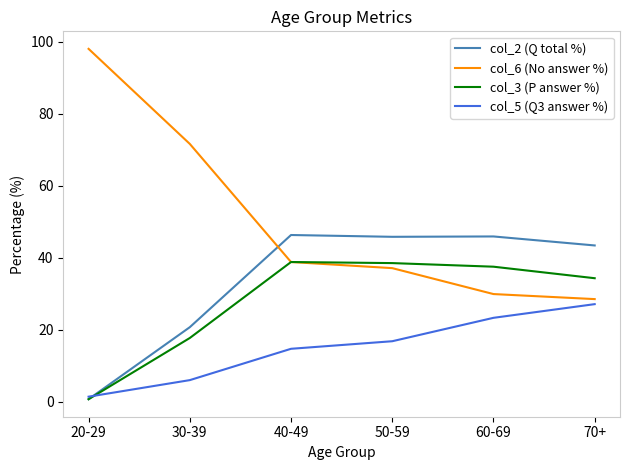

Does the chart have visible grid lines?

No